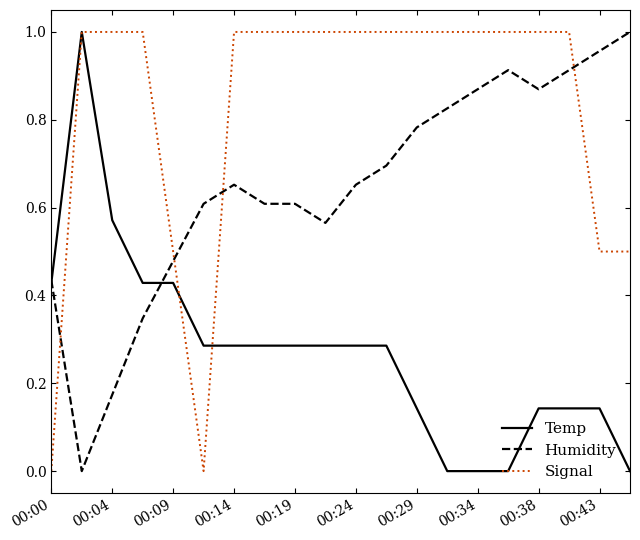

How many distinct data groups are displayed?

3